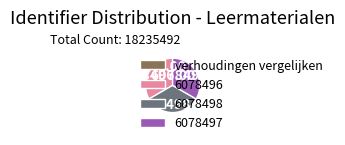

Does 6078498 represent more than half of the total?

No